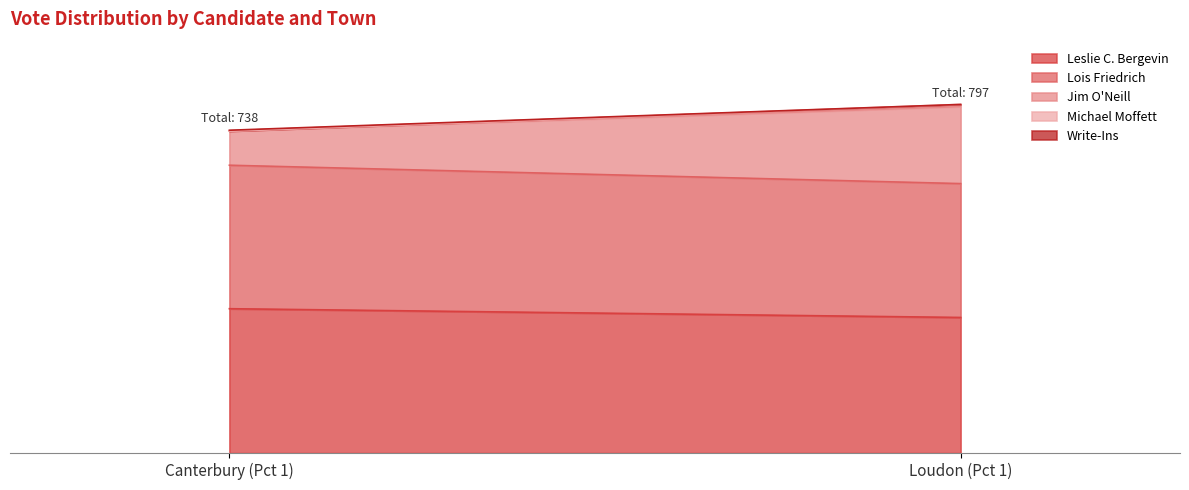

What is the spread (max minus min) of values at Canterbury (Pct 1)?

330